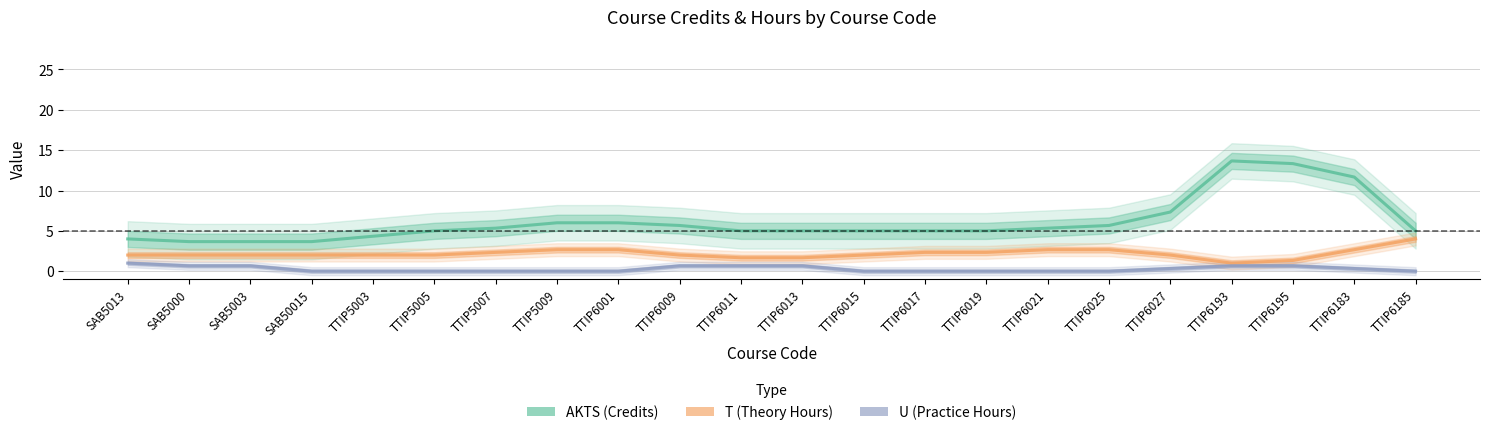

Where is T (Theory Hours) nearest to the value 2?

SAB5013